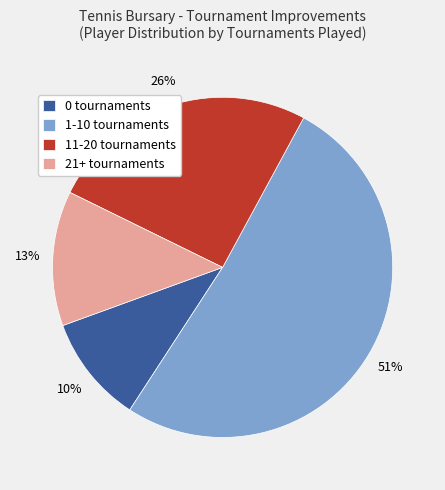

To the nearest percent, what is the difference between the largest and smallest slice percentages?

41%